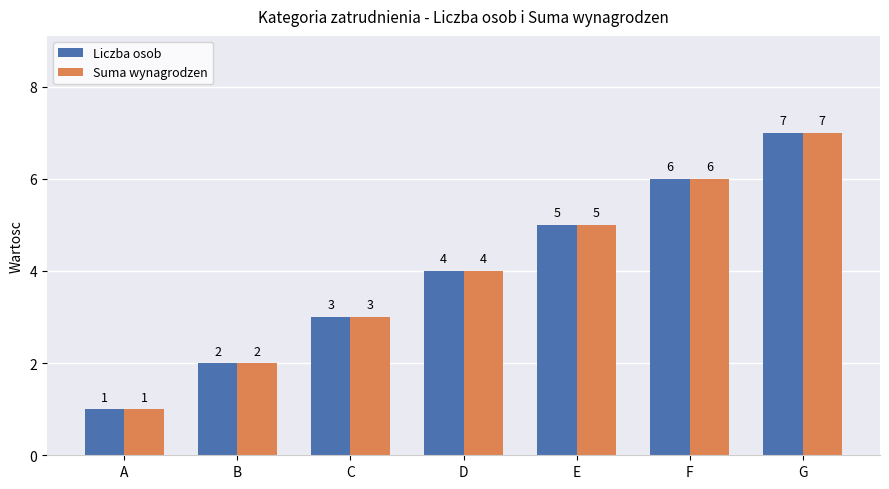

Is it true that Suma wynagrodzen equals 4 at G?

False